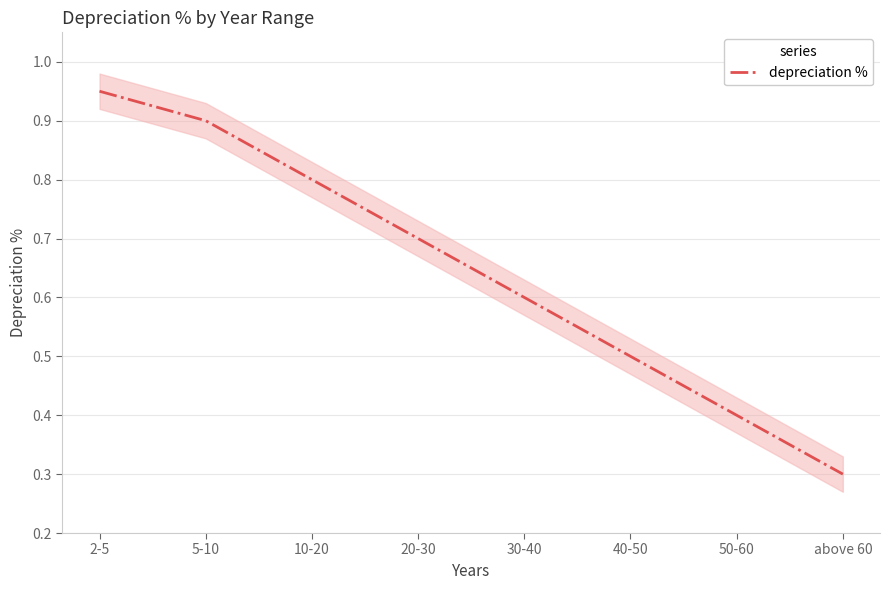

Reading left to right, extract all data points from this chart.

2-5=0.9	5-10=0.9	10-20=0.8	20-30=0.7	30-40=0.6	40-50=0.5	50-60=0.4	above 60=0.3